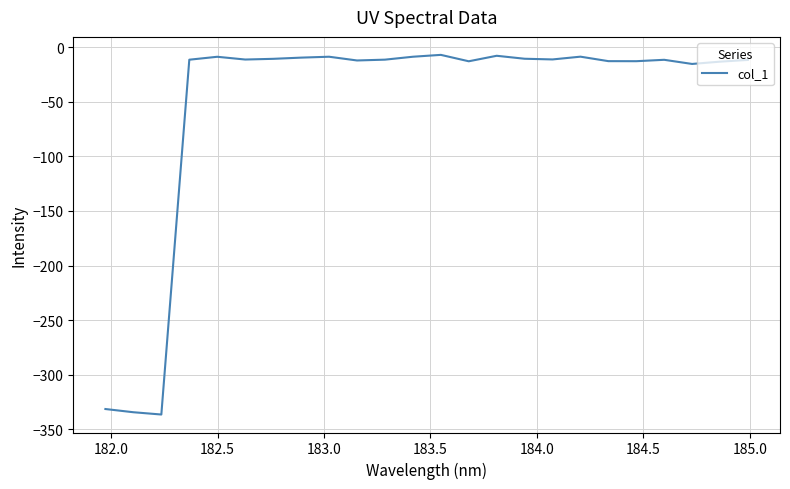

How many lines are shown in the chart?

1